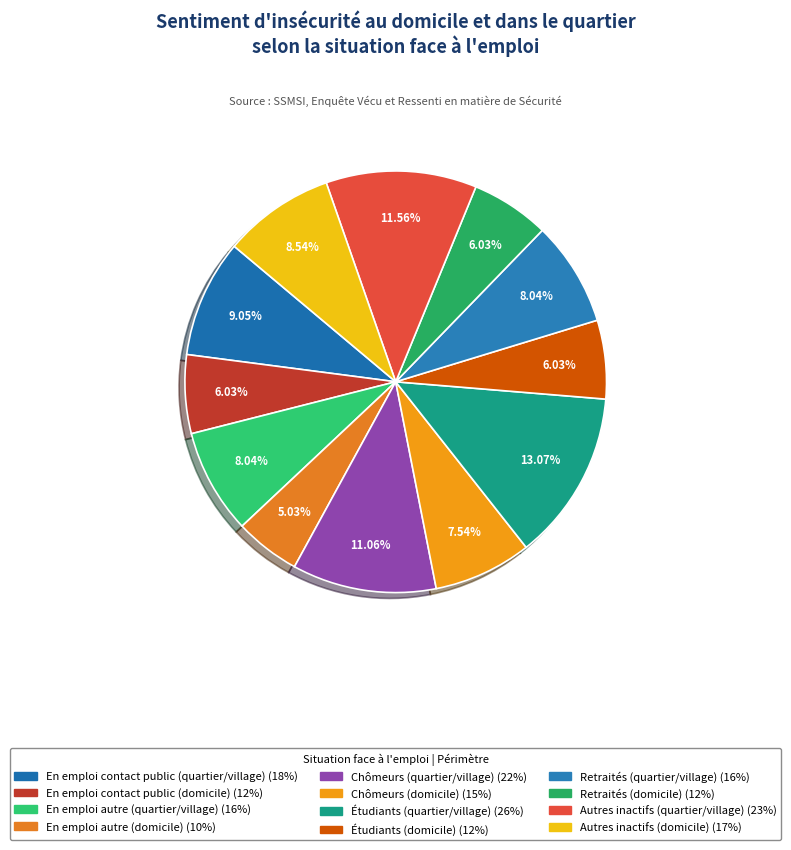

How many slices are in this pie chart?

12